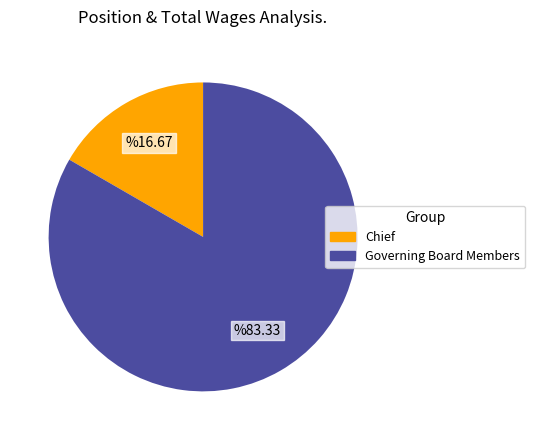

Is Chief the majority of the pie?

No